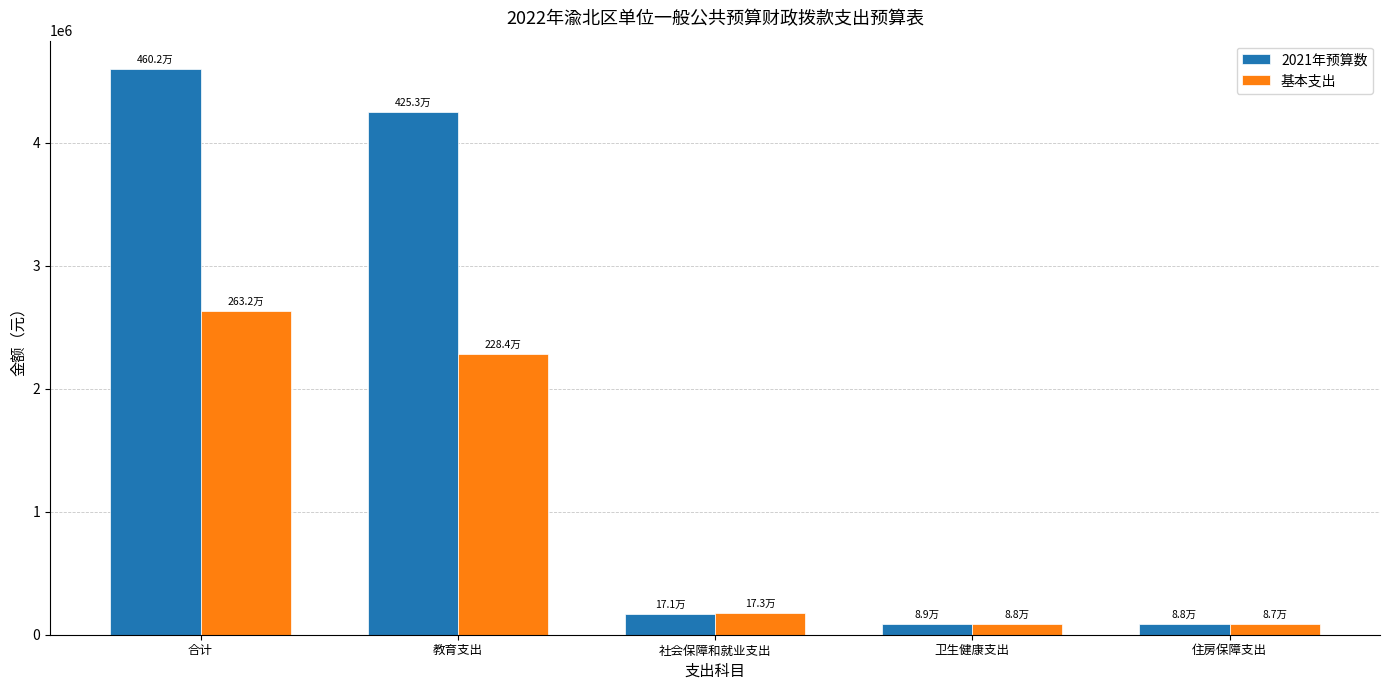

What position from the right is 卫生健康支出?

2